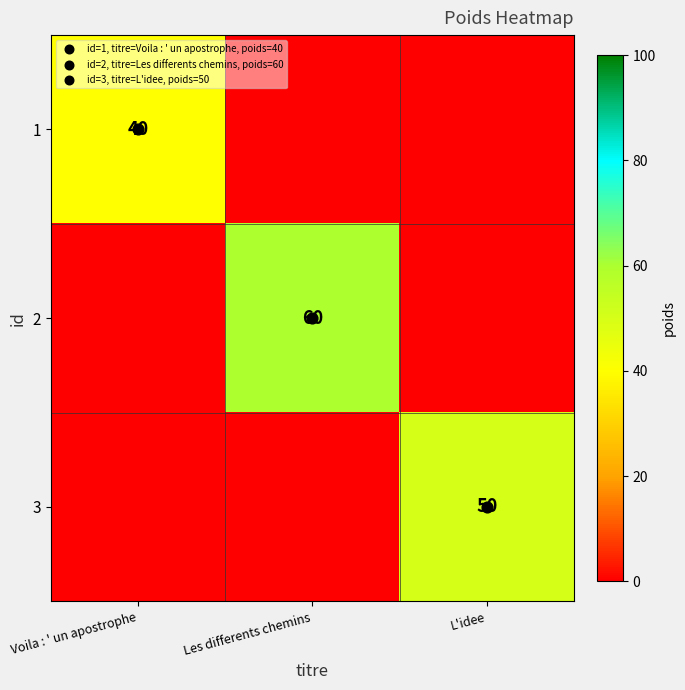

True or false: 3 has a value of 28 at L'idee.

False